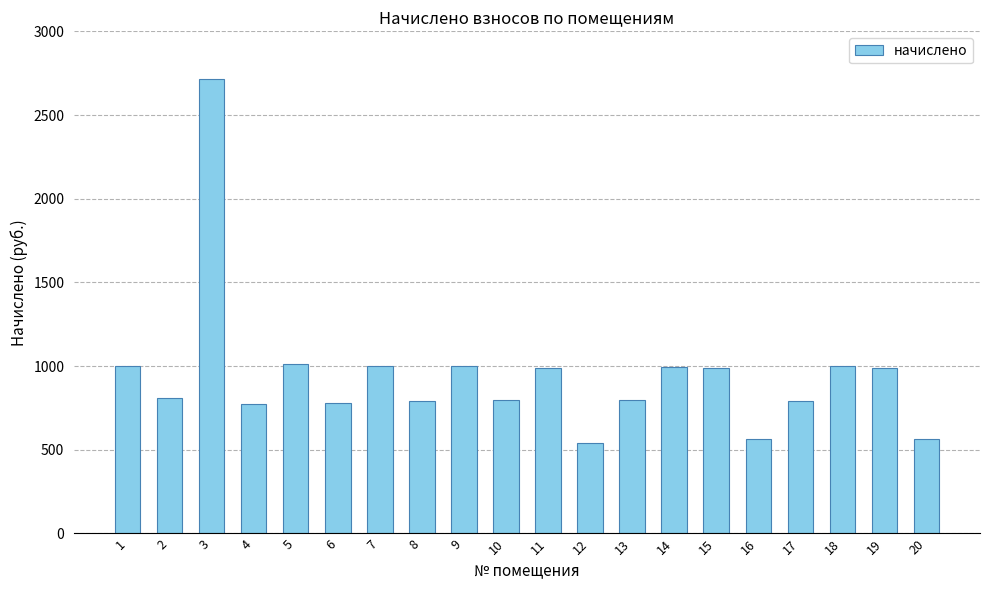

What is the smallest value displayed?

542.2